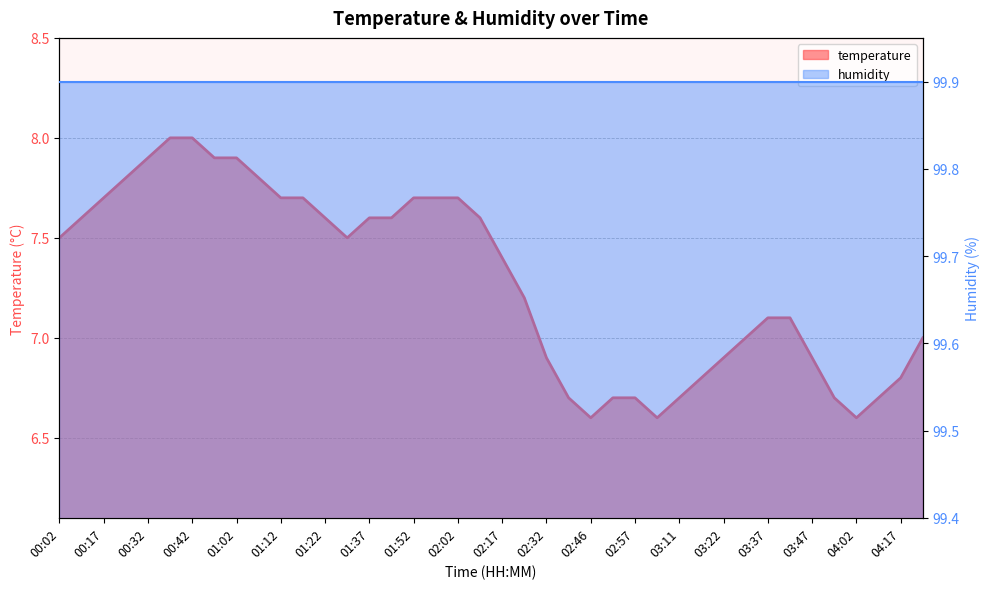

Where is the first local minimum?

01:32